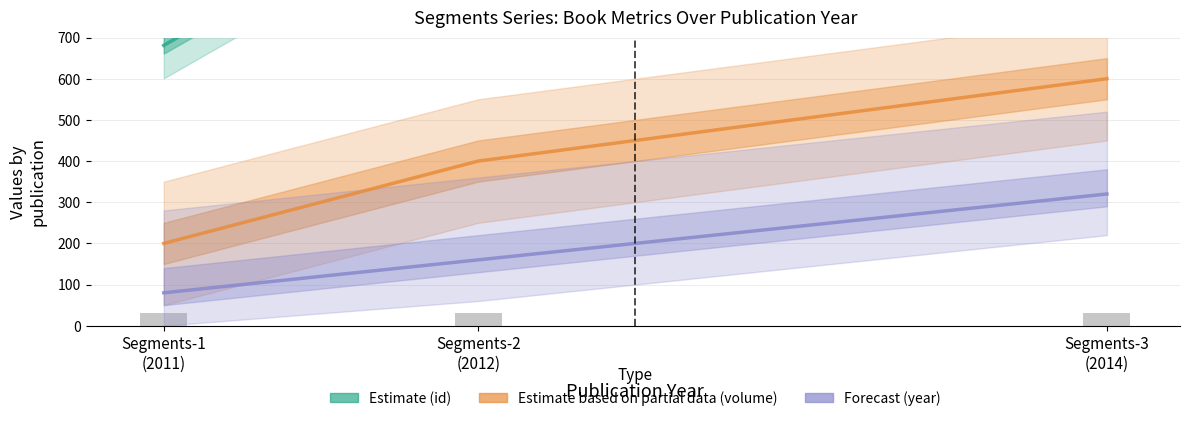

What is the average value of the Estimate (id) series?

974